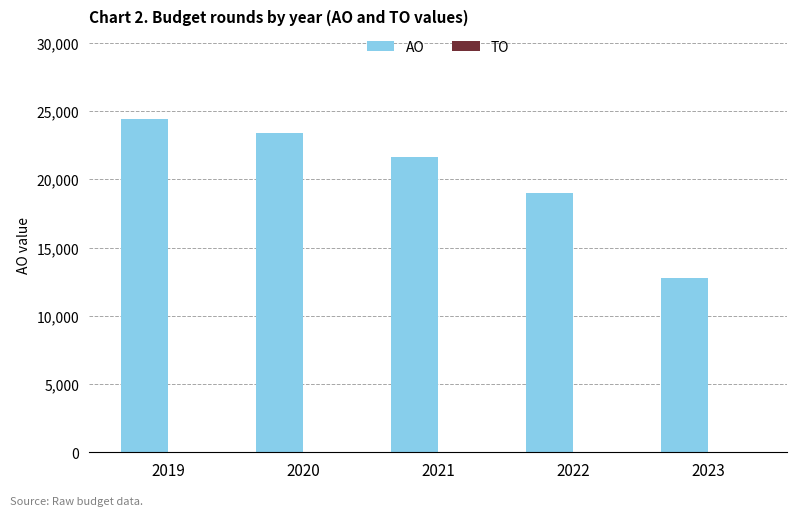

What value does the data have at 2020?

23426